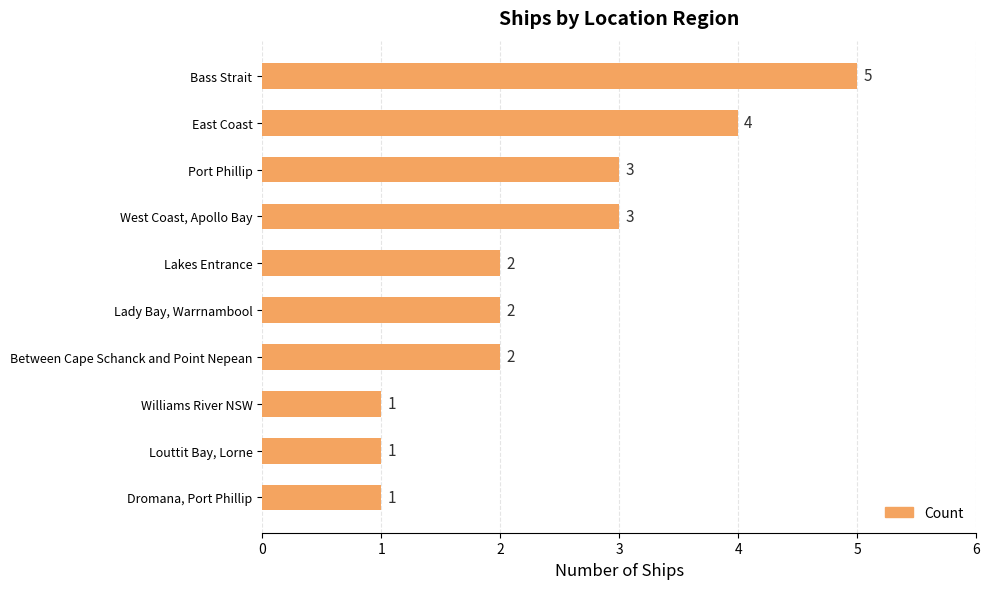

What is the minimum value shown in the chart?

1